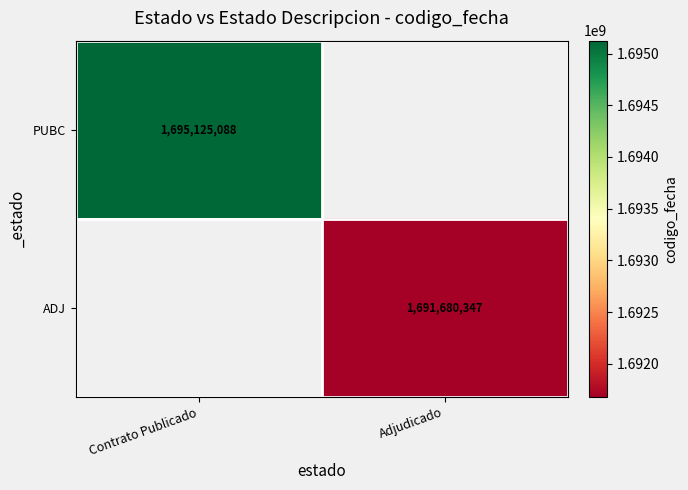

Is the value of ADJ at Adjudicado greater than the value of PUBC at Contrato Publicado?

No